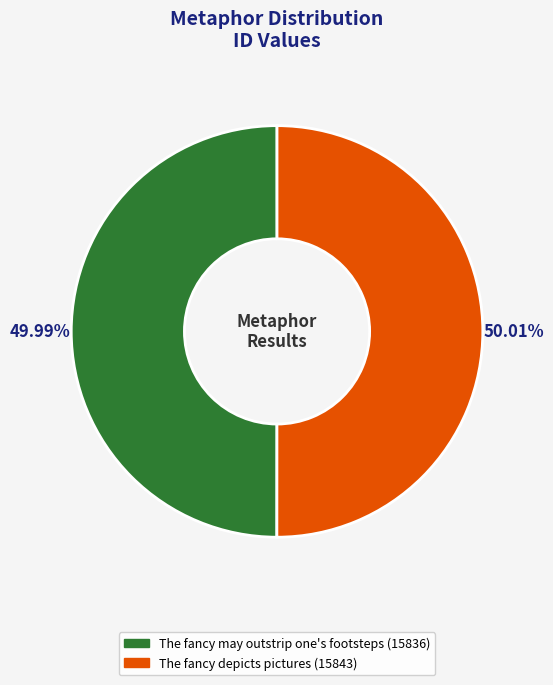

To the nearest percent, what portion does The fancy may outstrip one's footsteps represent?

50%